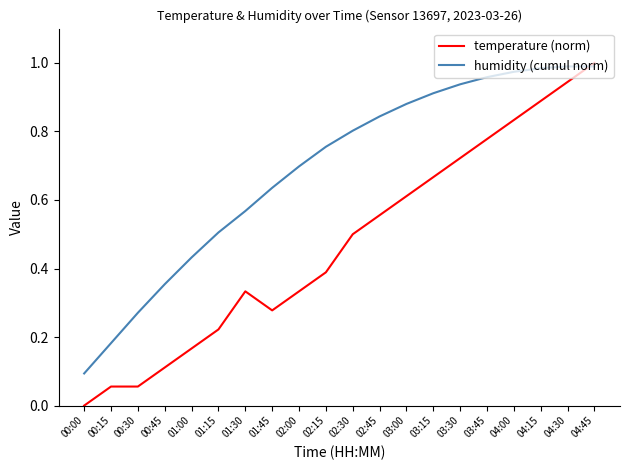

Between which two adjacent categories do humidity (cumul norm) and temperature (norm) first intersect?

04:30 and 04:45